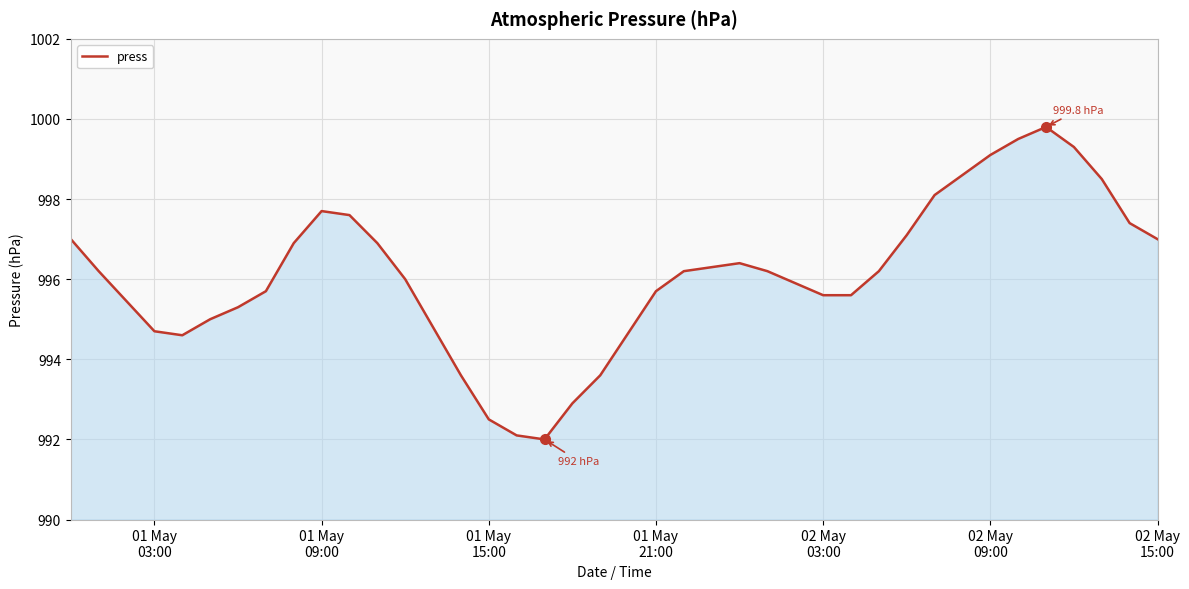

What is the difference between the maximum and minimum values?

7.8